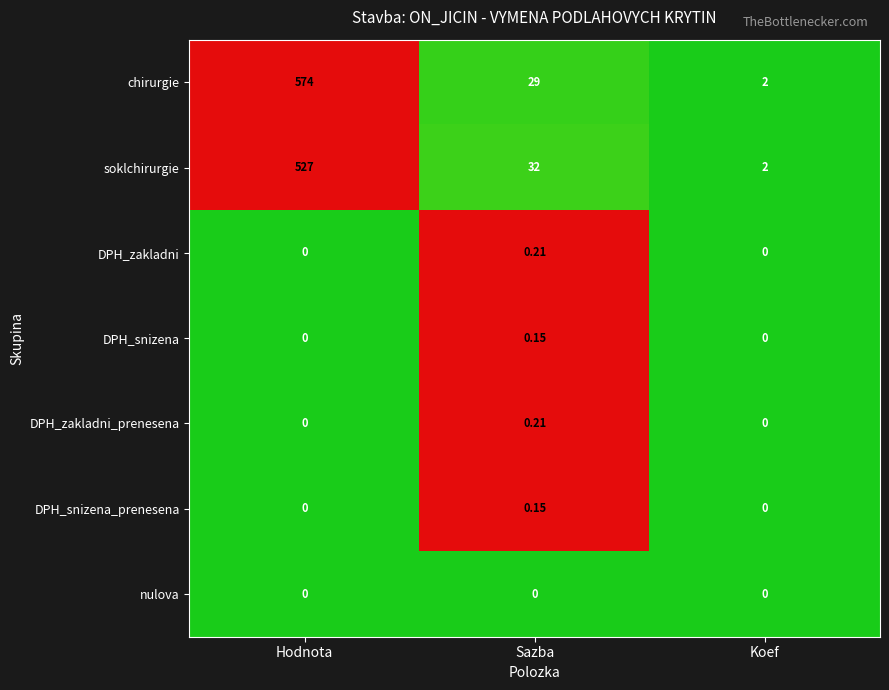

Which series has the largest range (max minus min)?

chirurgie